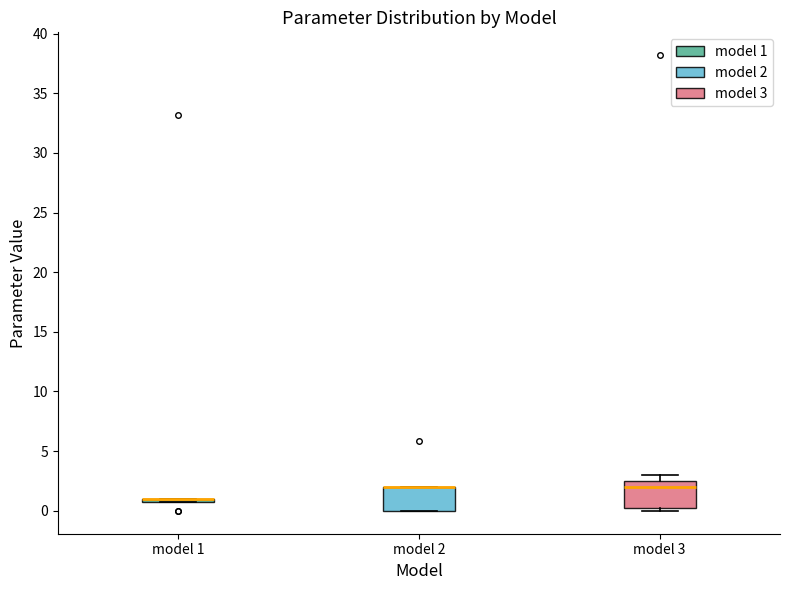

Reading left to right, transcribe this box plot: for each box, give where its median line is, the range the box spans, and where its two whiskers end, as read against the y-axis. The values are not printed on the chart, so give them approximately, as read against the axis.

model 1: box collapsed to a line at 1.0, whiskers 1.0 to 1.0
model 2: median 2.0 (drawn on the box's upper edge), box 0.0 to 2.0, whiskers 0.0 to 2.0
model 3: median 2.0, box 0.0 to 2.5, whiskers 0.0 (just below the box's lower edge) to 3.0